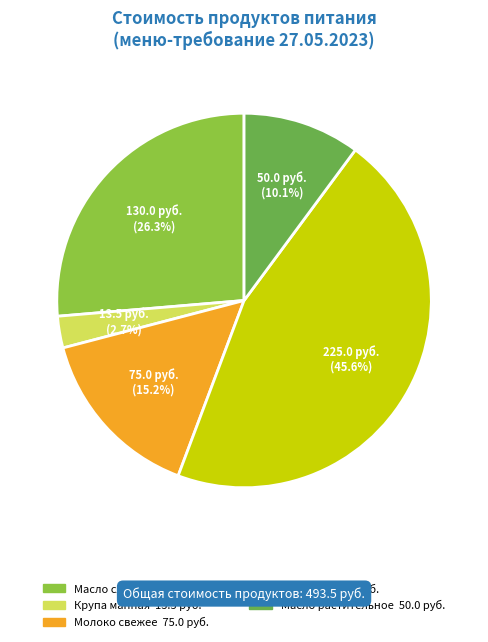

How many slices are in this pie chart?

5